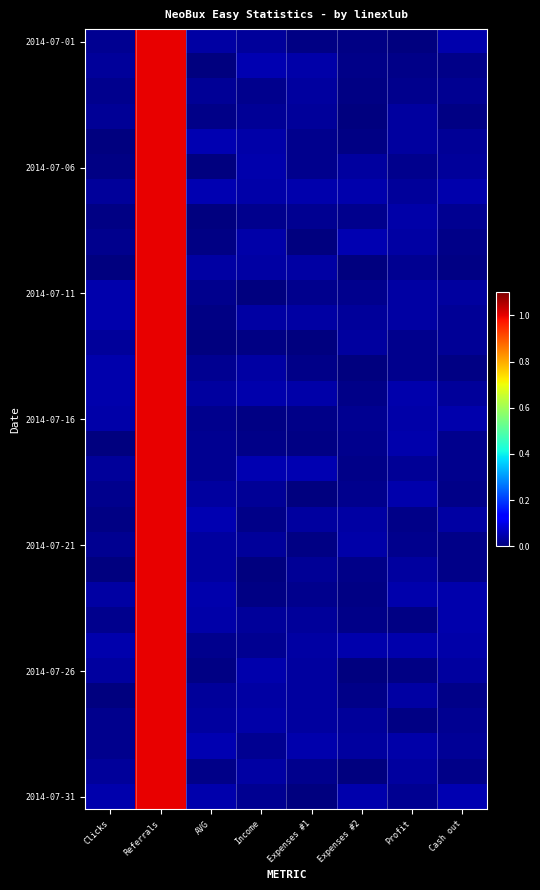

Which label corresponds to the smallest value in the chart?

Clicks